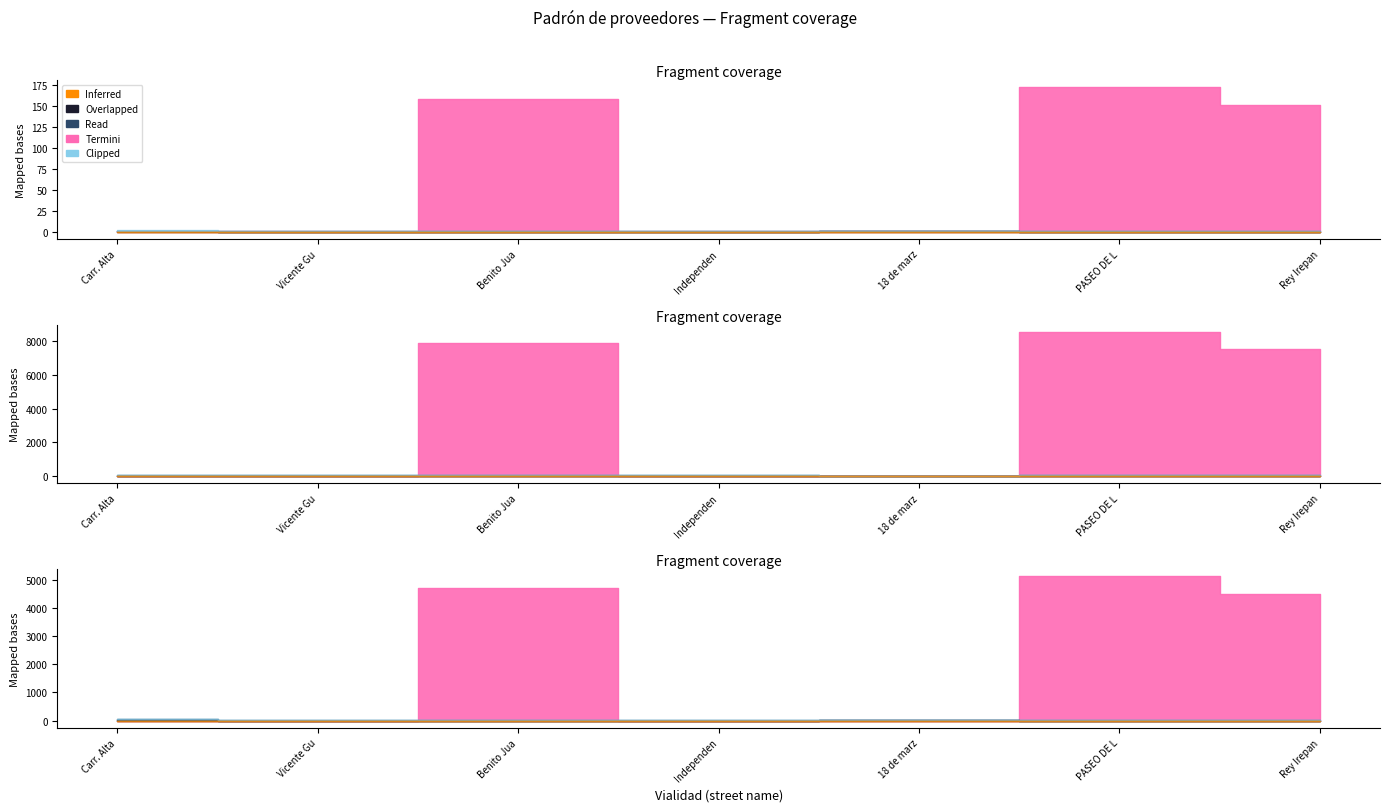

Which label corresponds to the largest value in the chart?

PASEO DE LA REFORMA